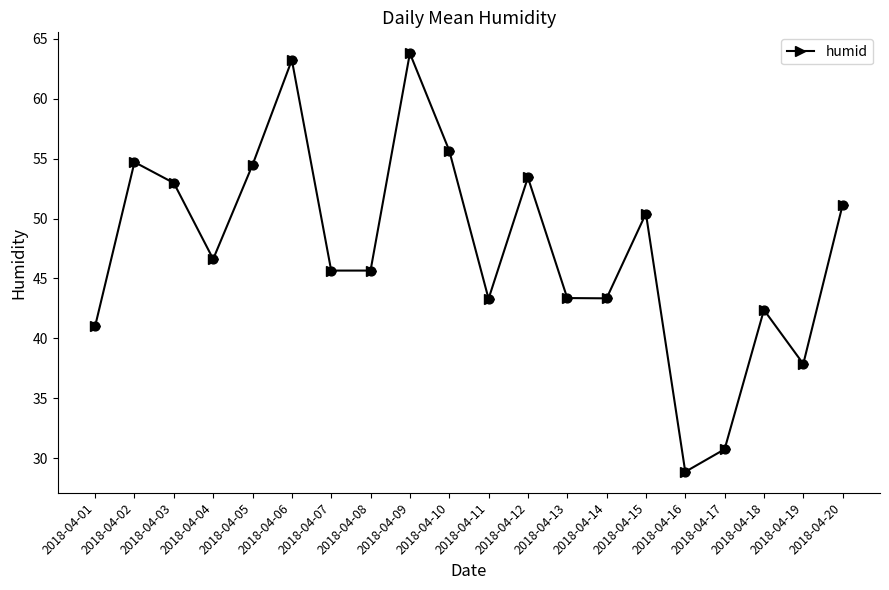

What is the ratio of the value at 2018-04-19 to the value at 2018-04-08?

0.8